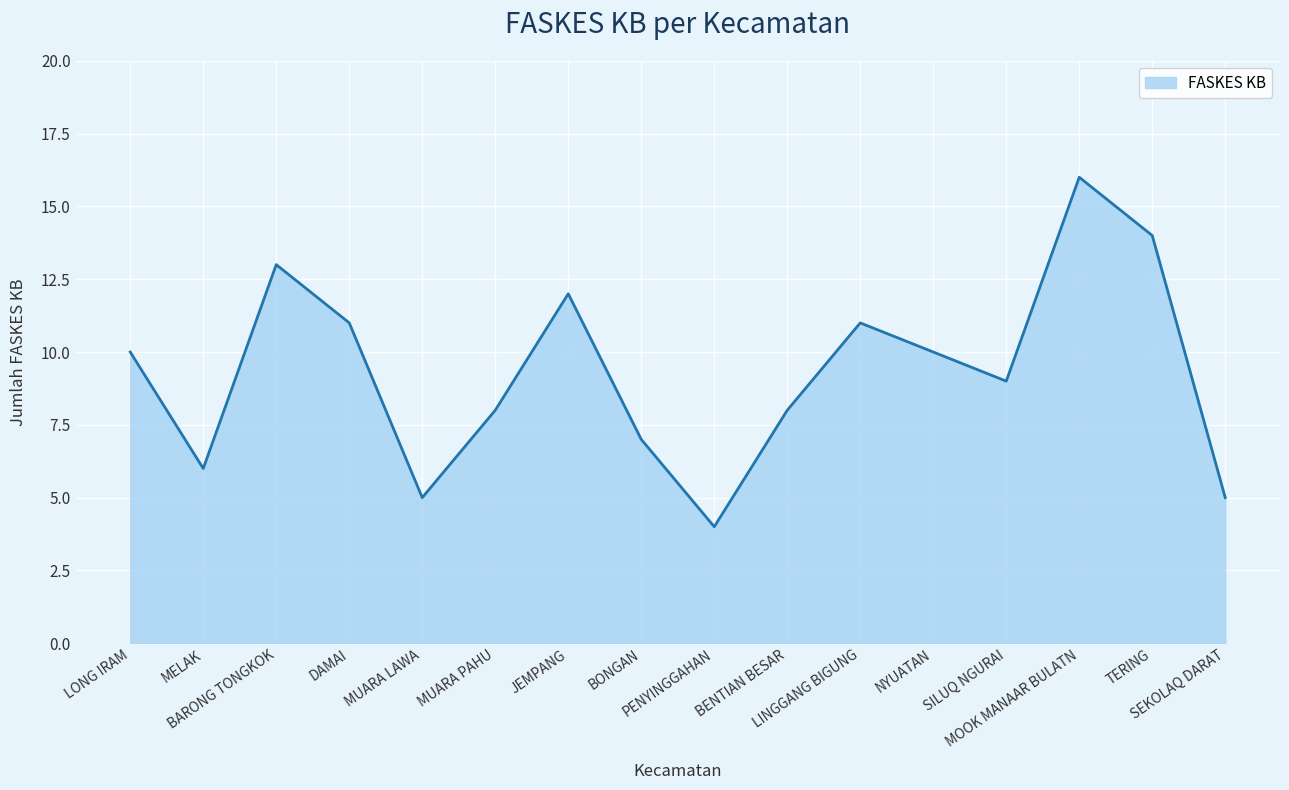

What is the ratio of the value at BONGAN to the value at NYUATAN?

0.7